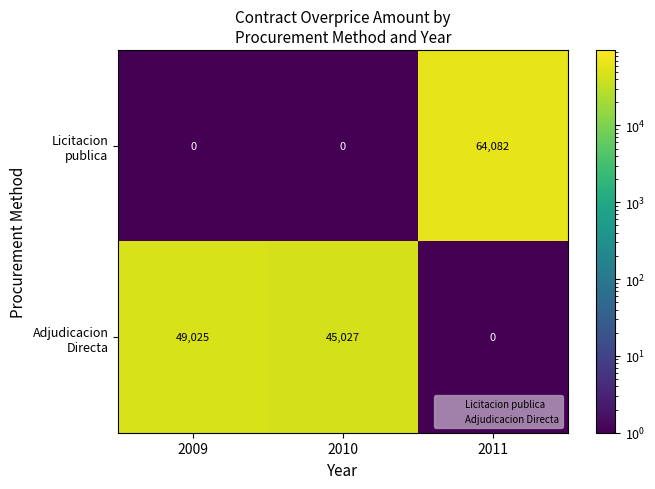

What is the greatest value displayed?

64082